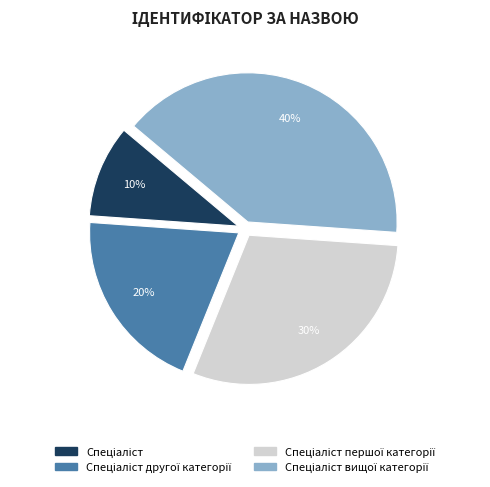

To the nearest percent, what is the difference between the largest and smallest slice percentages?

30%